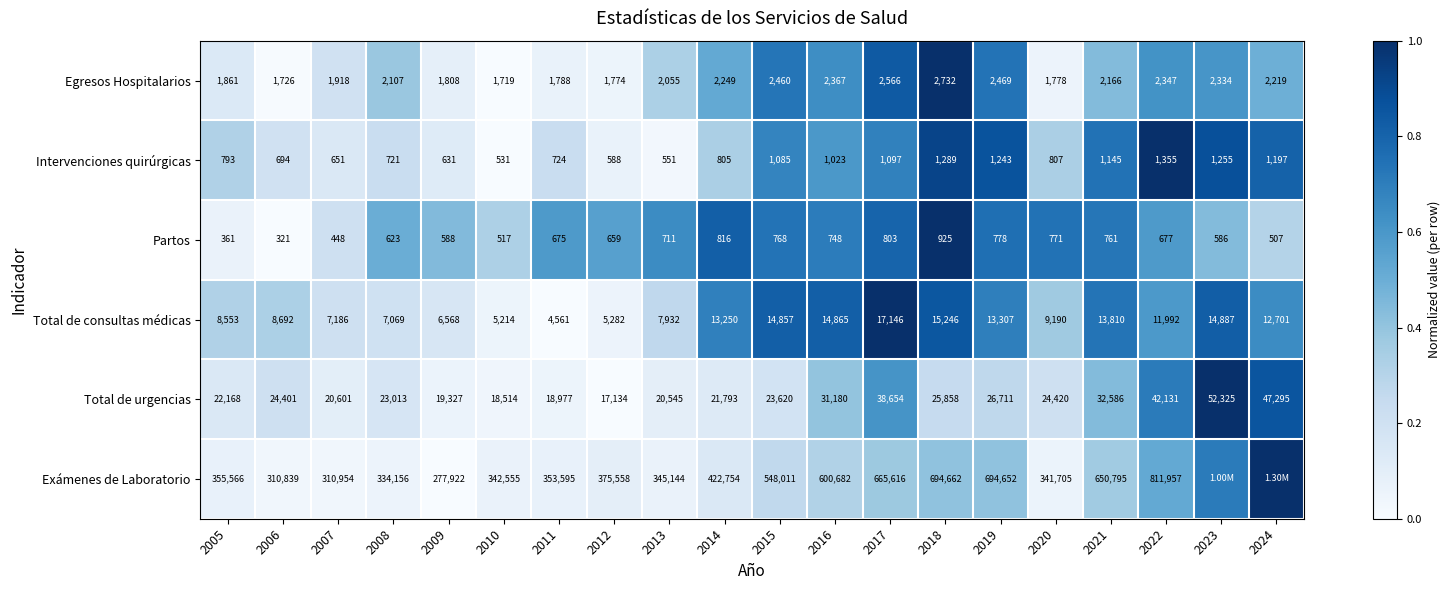

At 2011, list the series in order from smallest to largest.

Partos, Intervenciones quirúrgicas, Egresos Hospitalarios, Total de consultas médicas, Total de urgencias, Exámenes de Laboratorio